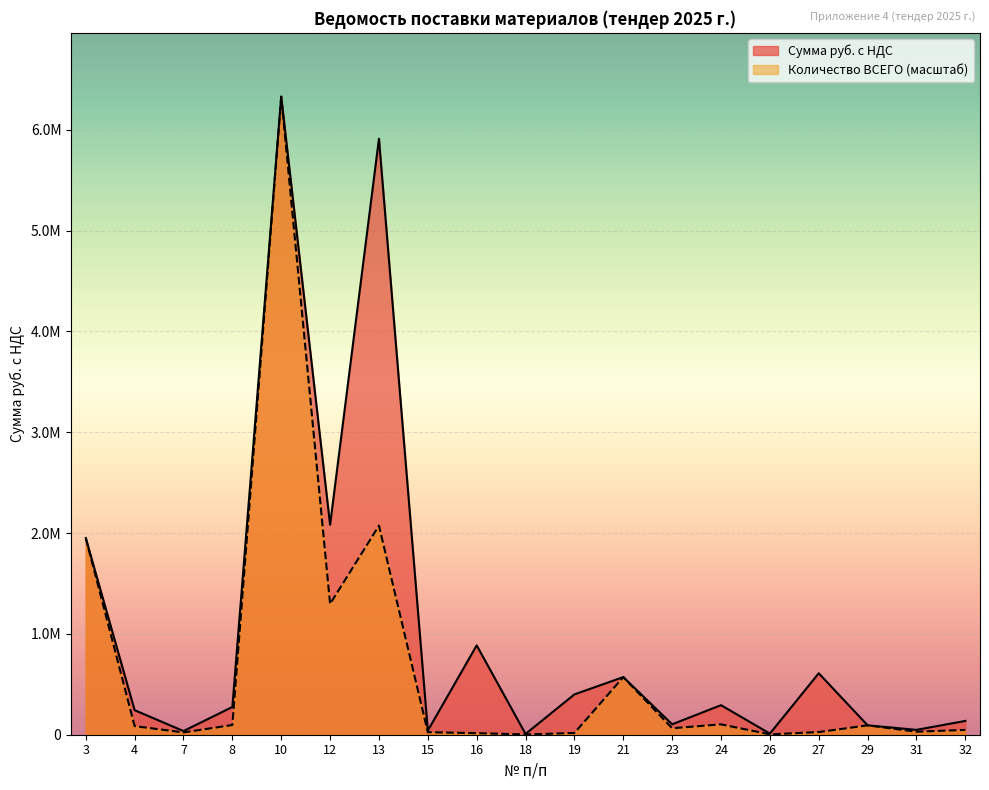

At which category does Количество ВСЕГО reach its first local peak?

10